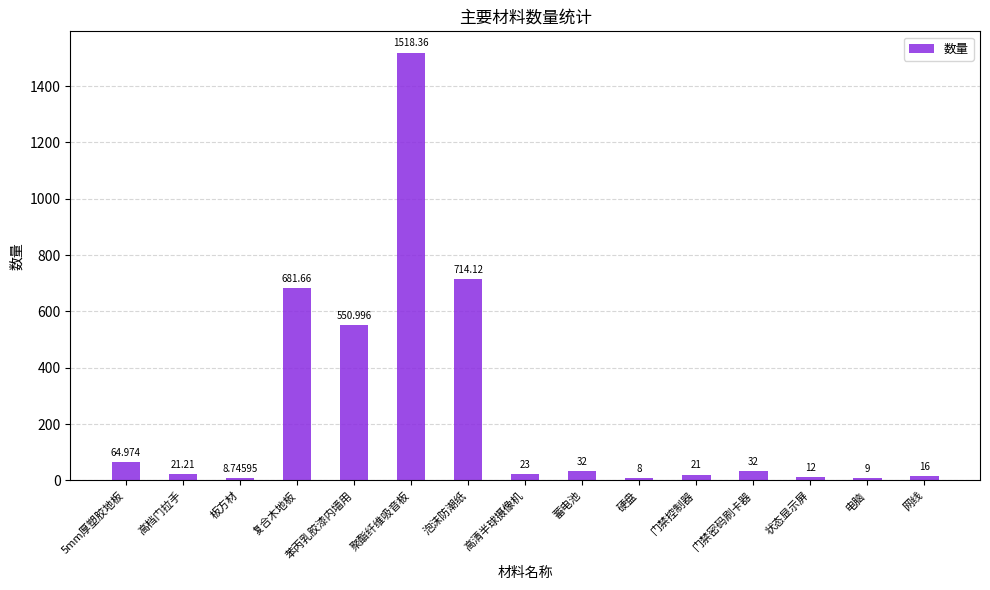

What is the average value?

247.5